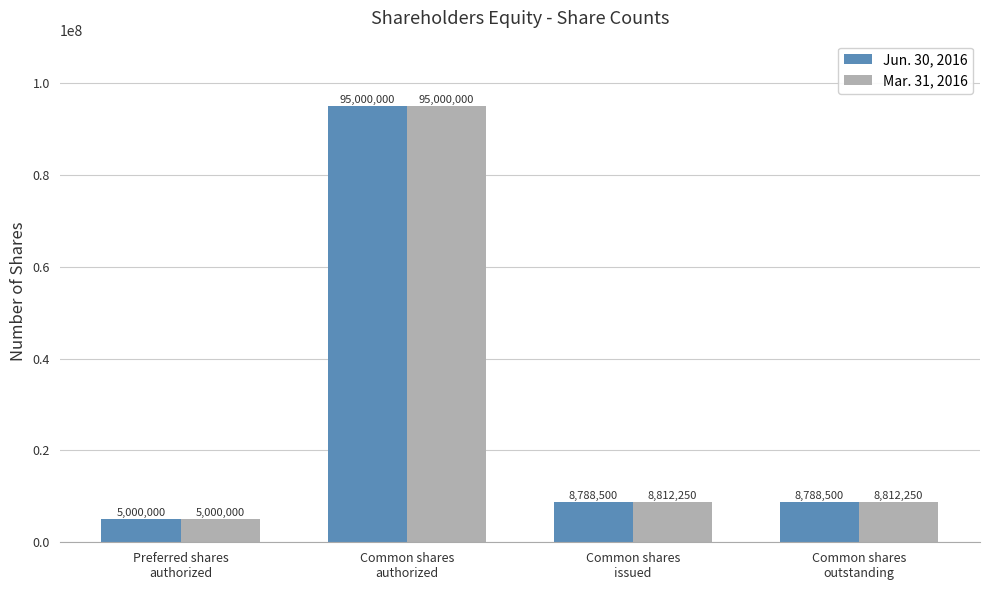

Reading left to right, list all the values displayed in this chart.

Jun. 30, 2016: Preferred shares
authorized=5000000	Common shares
authorized=95000000	Common shares
issued=8788500	Common shares
outstanding=8788500
Mar. 31, 2016: Preferred shares
authorized=5000000	Common shares
authorized=95000000	Common shares
issued=8812250	Common shares
outstanding=8812250